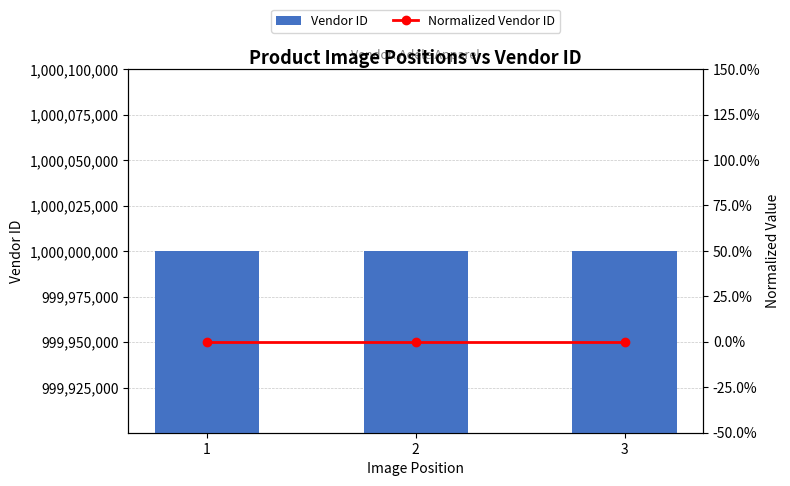

Rank the series by their average value, from highest to lowest.

Vendor ID, Normalized Vendor ID